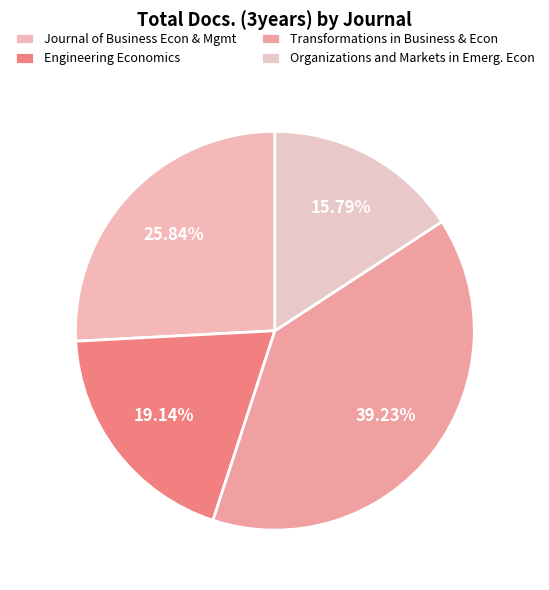

How many segments does this pie chart have?

4